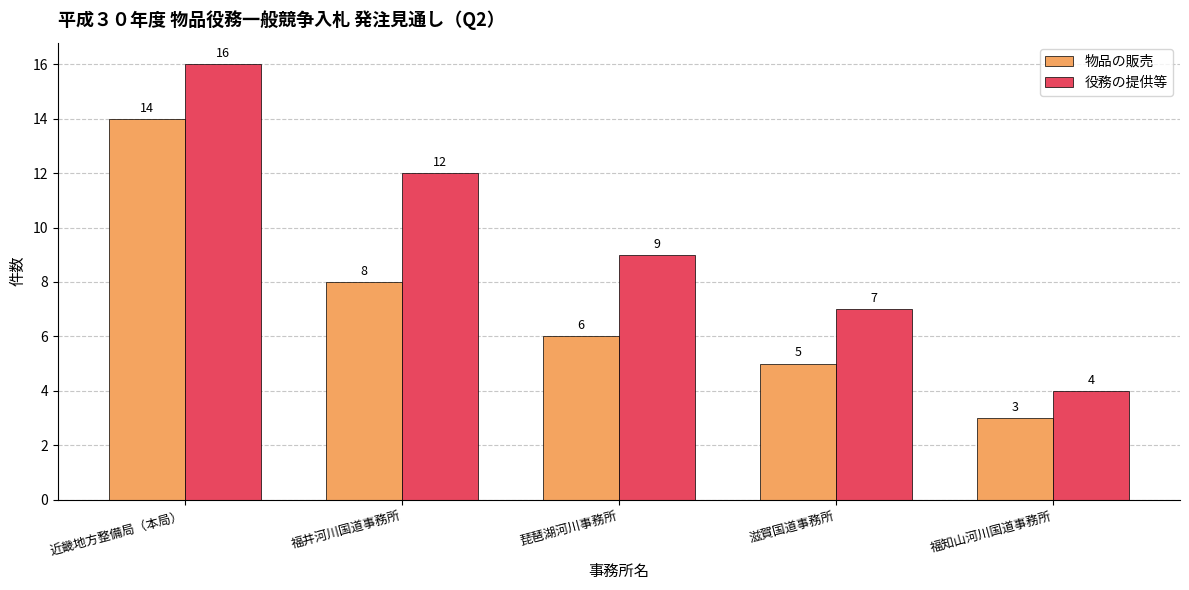

Read the 役務の提供等 value at 近畿地方整備局（本局）.

16